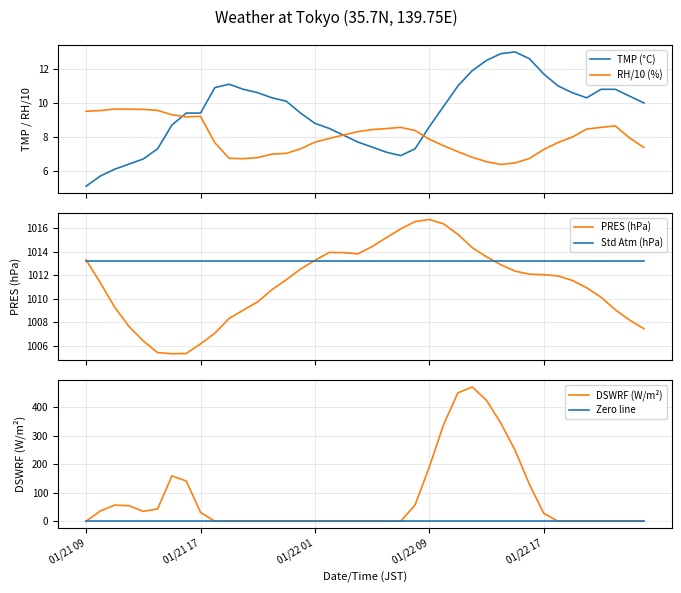

What is the value of the TMP (°C) point at the 2nd from the left?

5.7